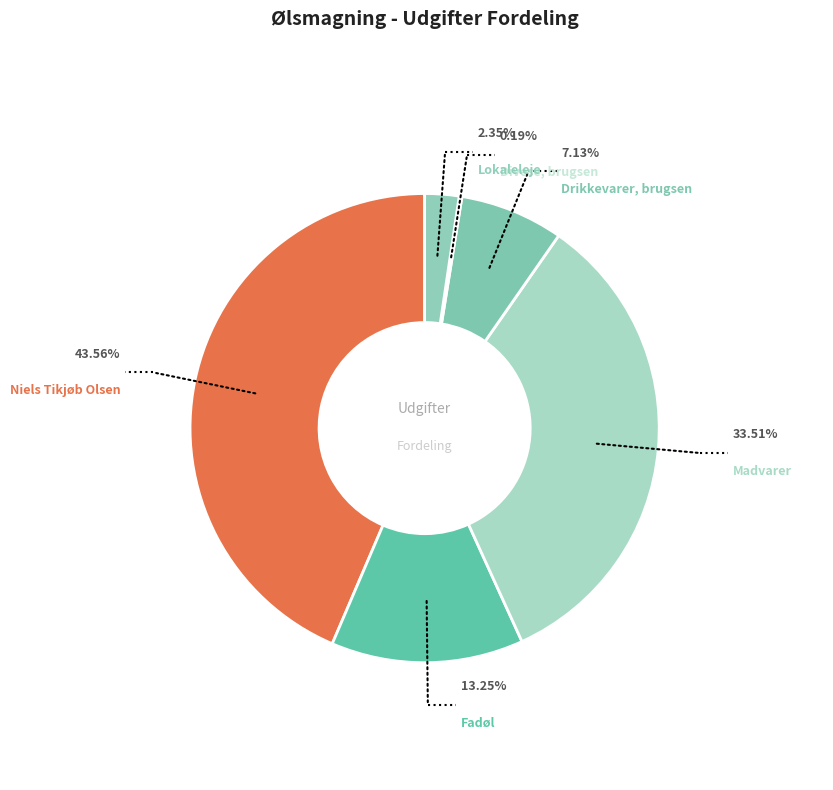

How much of the chart is everything except Madvarer?

66.5%